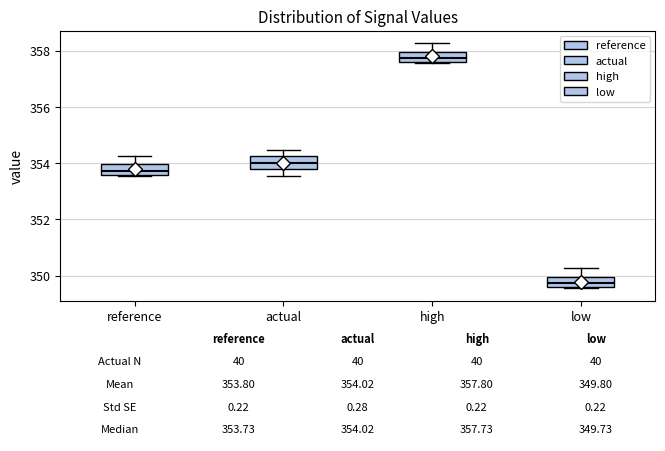

Which box has the lowest median line?

low